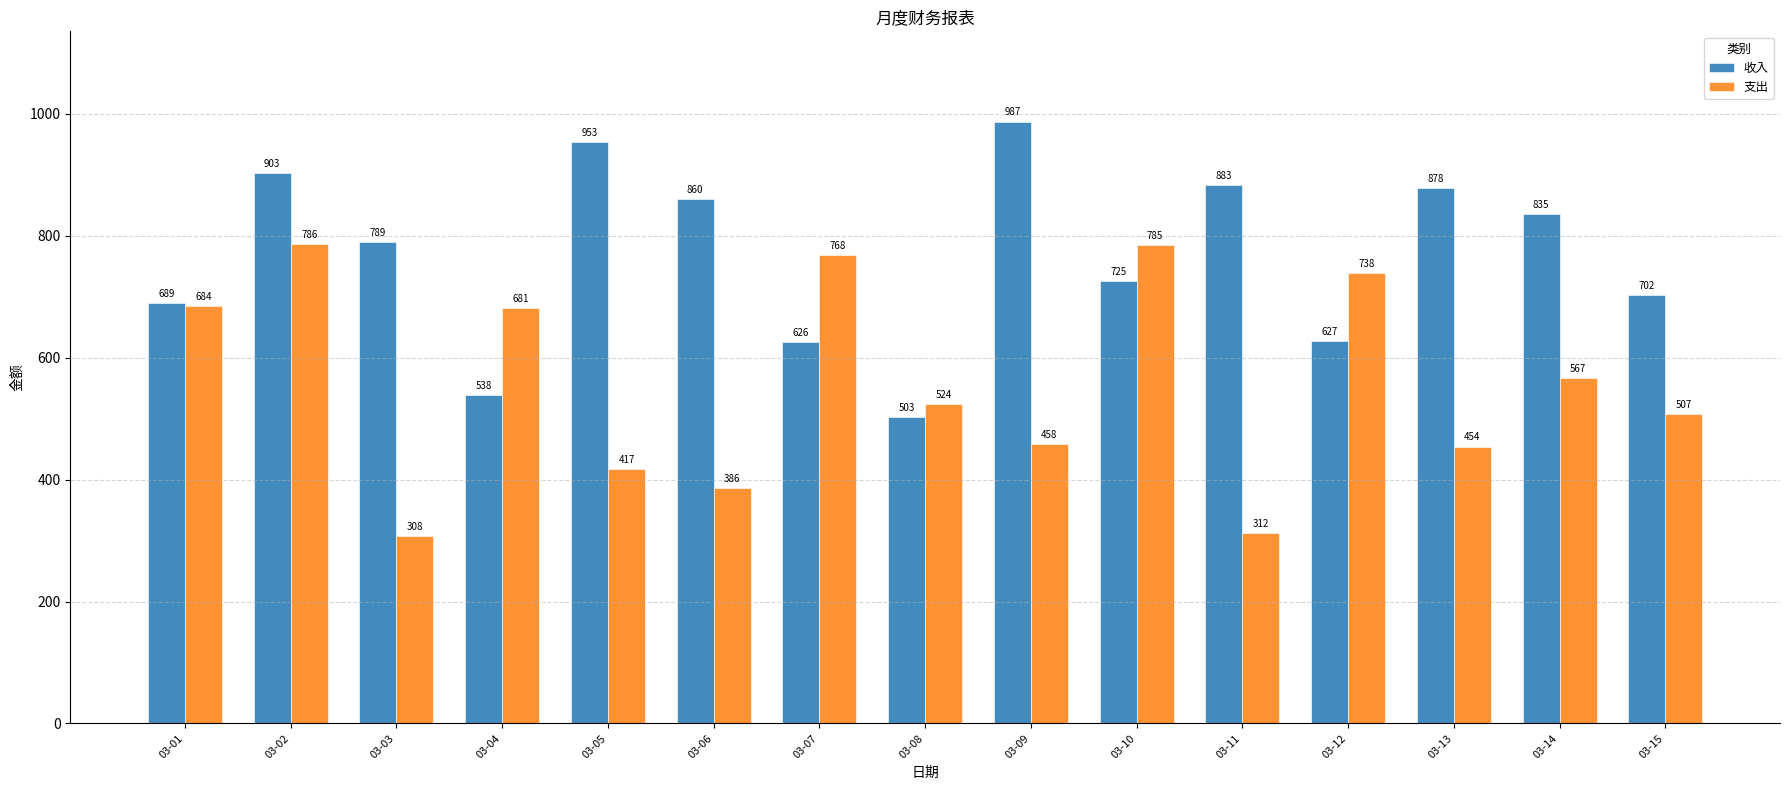

Reading left to right, transcribe all the data shown in this chart.

收入: 689	903	789	538	953	860	626	503	987	725	883	627	878	835	702
支出: 684	786	308	681	417	386	768	524	458	785	312	738	454	567	507